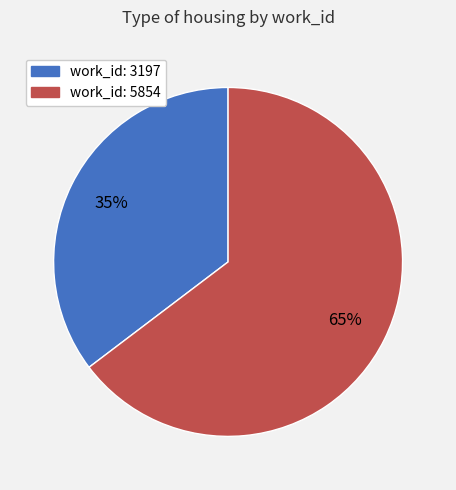

To the nearest percent, what percentage of the pie is work_id: 5854?

65%